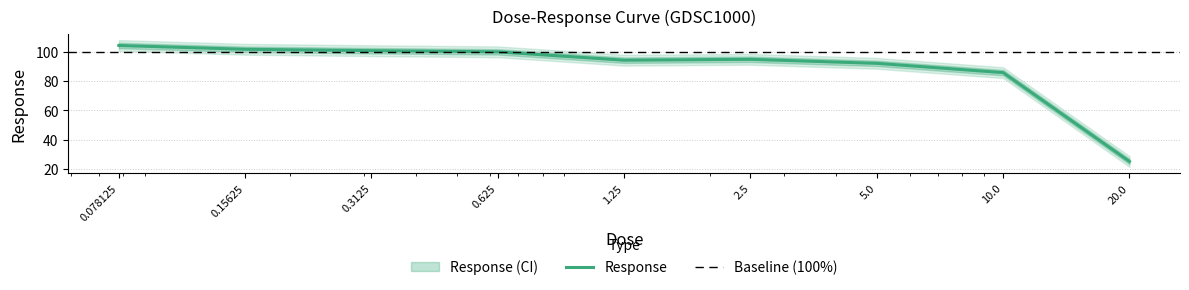

List the labels in order of value, largest first.

0.078125, 0.15625, 0.3125, 0.625, 2.5, 1.25, 5.0, 10.0, 20.0